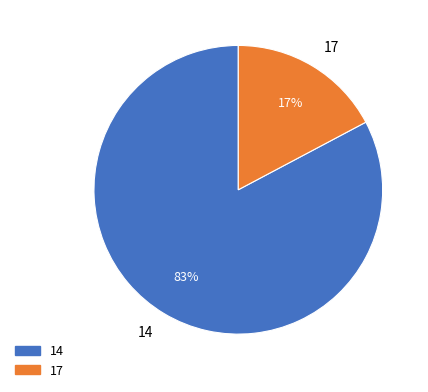

Do 17 and 14 together represent more than half of the pie?

Yes